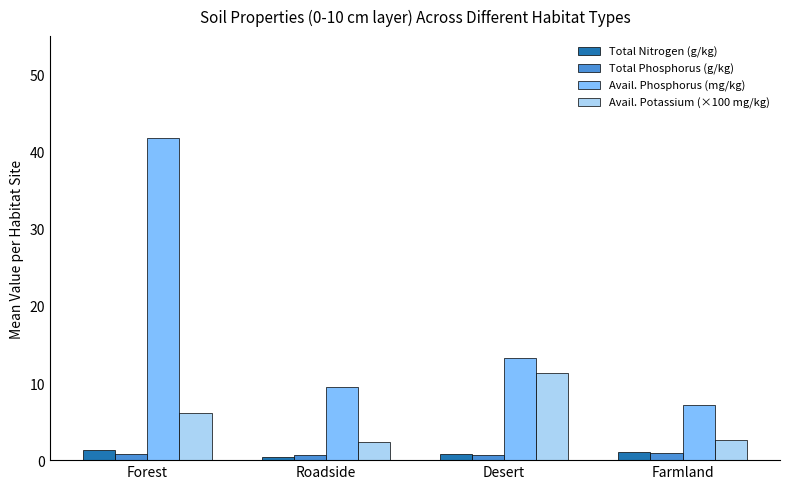

The value of Avail. Phosphorus (mg/kg) at Farmland is 9.3. True or false?

False